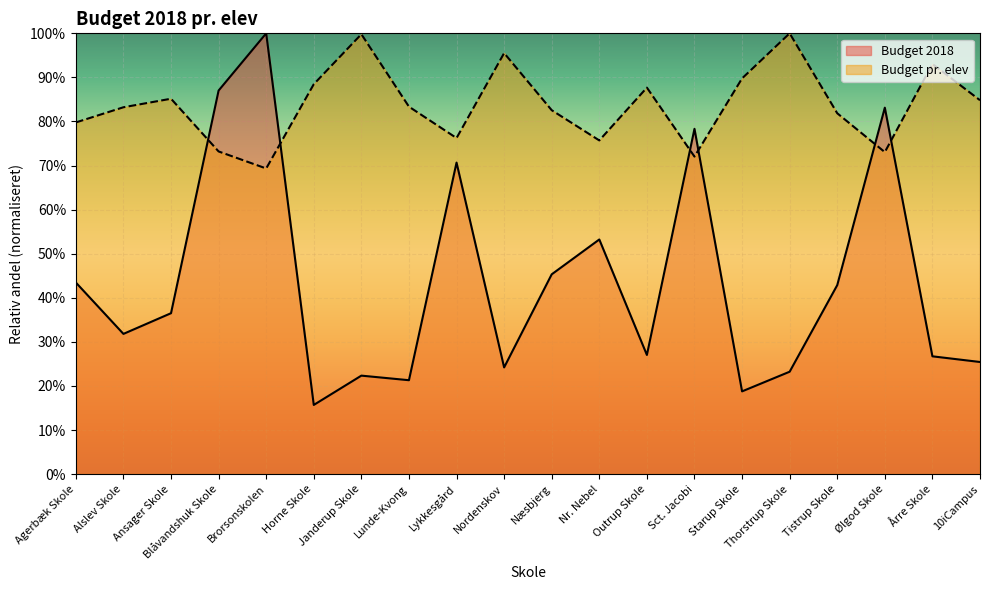

What is the average value of the Budget pr. elev series?

0.8